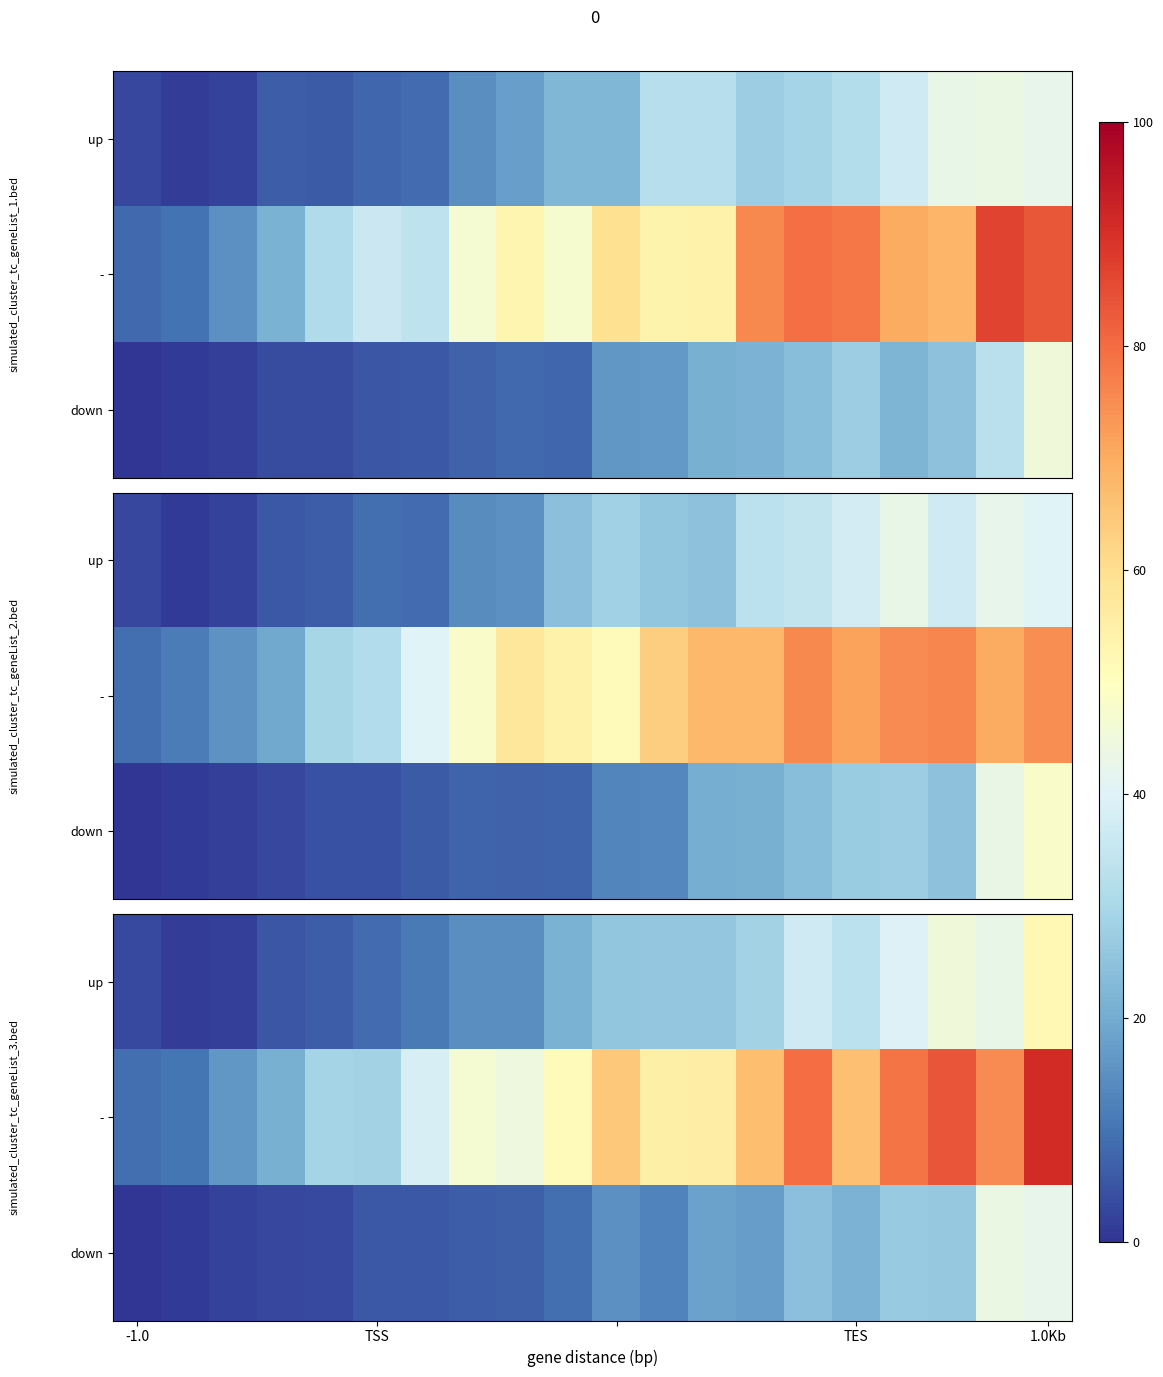

What is the difference between the highest and lowest values at 8?

37.2